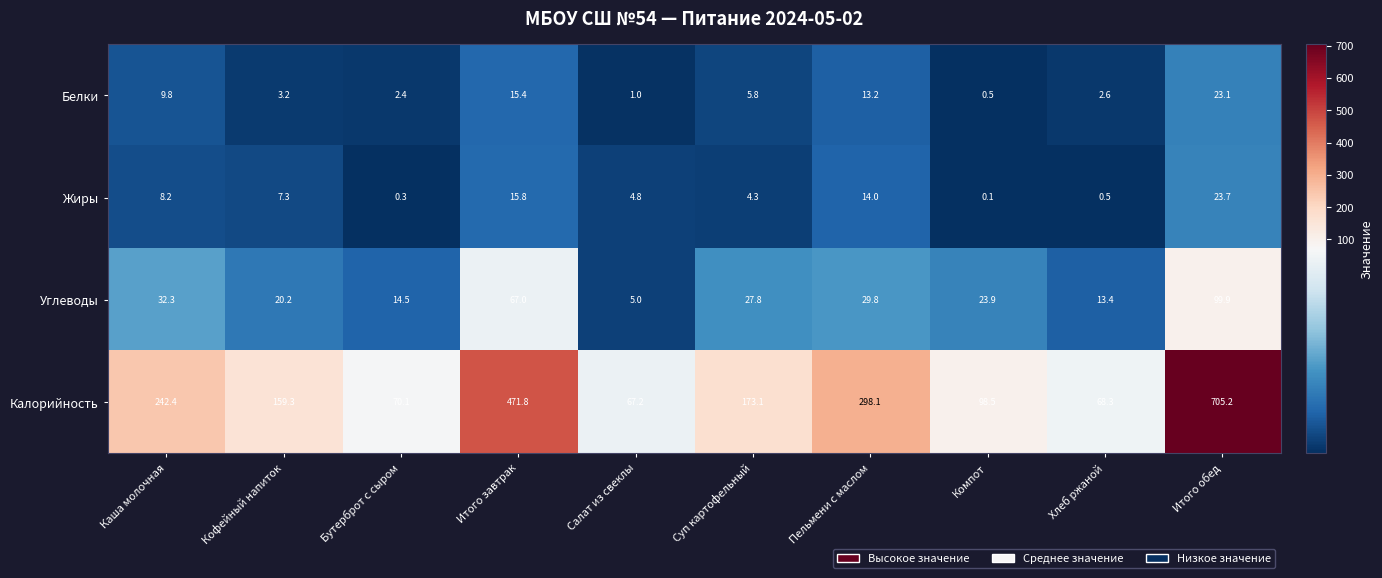

What is the sum of all Калорийность values?

2354.0